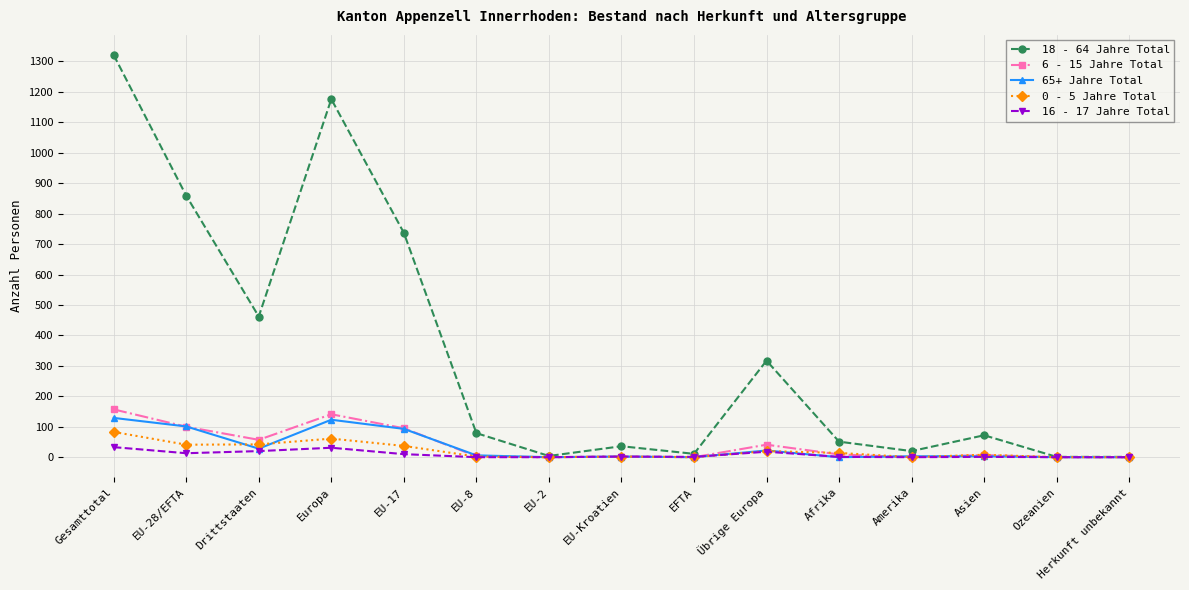

At which label does 18 - 64 Jahre Total reach its peak?

Gesamttotal